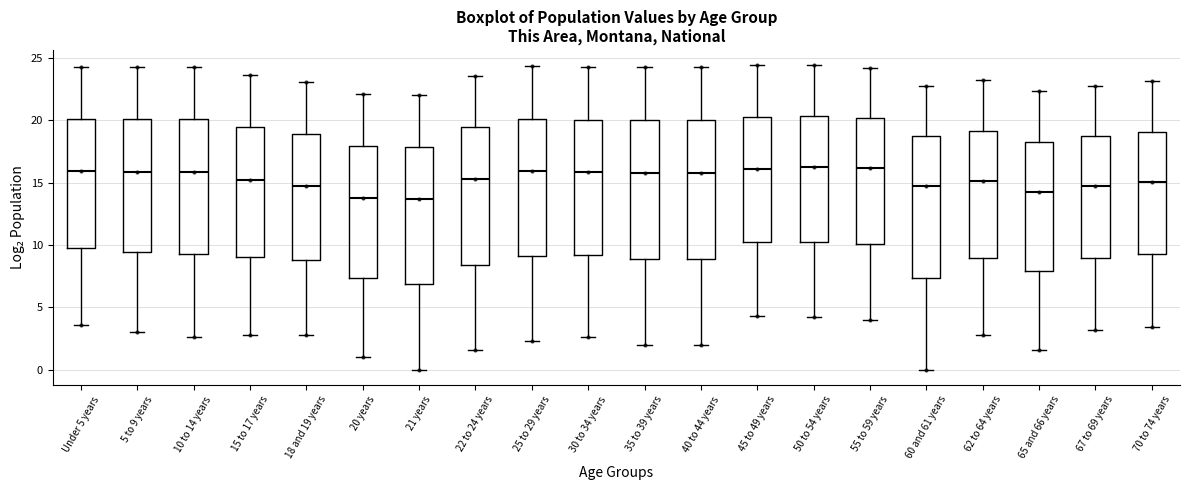

Reading left to right, read every box against the y-axis: the position of its median line, the range the box covers, and the ends of its whiskers. The values are not printed on the chart, so give them approximately, as read against the axis.

Under 5 years: median 16.0, box 10.0 to 20.0, whiskers 3.5 to 24.5
5 to 9 years: median 16.0, box 9.5 to 20.0, whiskers 3.0 to 24.5
10 to 14 years: median 16.0, box 9.0 to 20.0, whiskers 2.5 to 24.5
15 to 17 years: median 15.5, box 9.0 to 19.5, whiskers 3.0 to 23.5
18 and 19 years: median 14.5, box 9.0 to 19.0, whiskers 3.0 to 23.0
20 years: median 14.0, box 7.5 to 18.0, whiskers 1.0 to 22.0
21 years: median 13.5, box 7.0 to 18.0, whiskers 0.0 to 22.0
22 to 24 years: median 15.5, box 8.5 to 19.5, whiskers 1.5 to 23.5
25 to 29 years: median 16.0, box 9.0 to 20.0, whiskers 2.5 to 24.5
30 to 34 years: median 16.0, box 9.0 to 20.0, whiskers 2.5 to 24.5
35 to 39 years: median 16.0, box 9.0 to 20.0, whiskers 2.0 to 24.5
40 to 44 years: median 16.0, box 9.0 to 20.0, whiskers 2.0 to 24.5
45 to 49 years: median 16.0, box 10.0 to 20.5, whiskers 4.5 to 24.5
50 to 54 years: median 16.5, box 10.5 to 20.5, whiskers 4.0 to 24.5
55 to 59 years: median 16.0, box 10.0 to 20.0, whiskers 4.0 to 24.0
60 and 61 years: median 14.5, box 7.5 to 18.5, whiskers 0.0 to 23.0
62 to 64 years: median 15.0, box 9.0 to 19.0, whiskers 3.0 to 23.0
65 and 66 years: median 14.5, box 8.0 to 18.5, whiskers 1.5 to 22.5
67 to 69 years: median 14.5, box 9.0 to 18.5, whiskers 3.0 to 23.0
70 to 74 years: median 15.0, box 9.5 to 19.0, whiskers 3.5 to 23.0